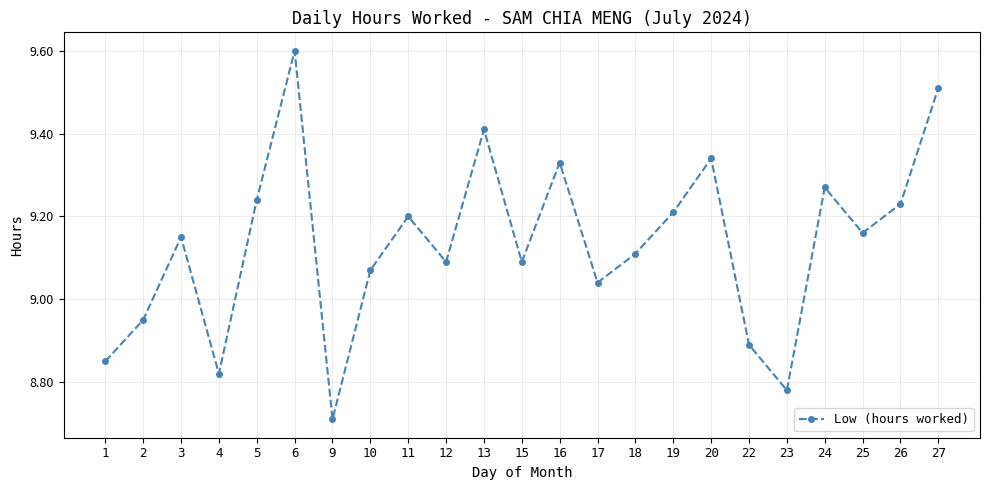

What is the difference between the maximum and minimum values?

0.9